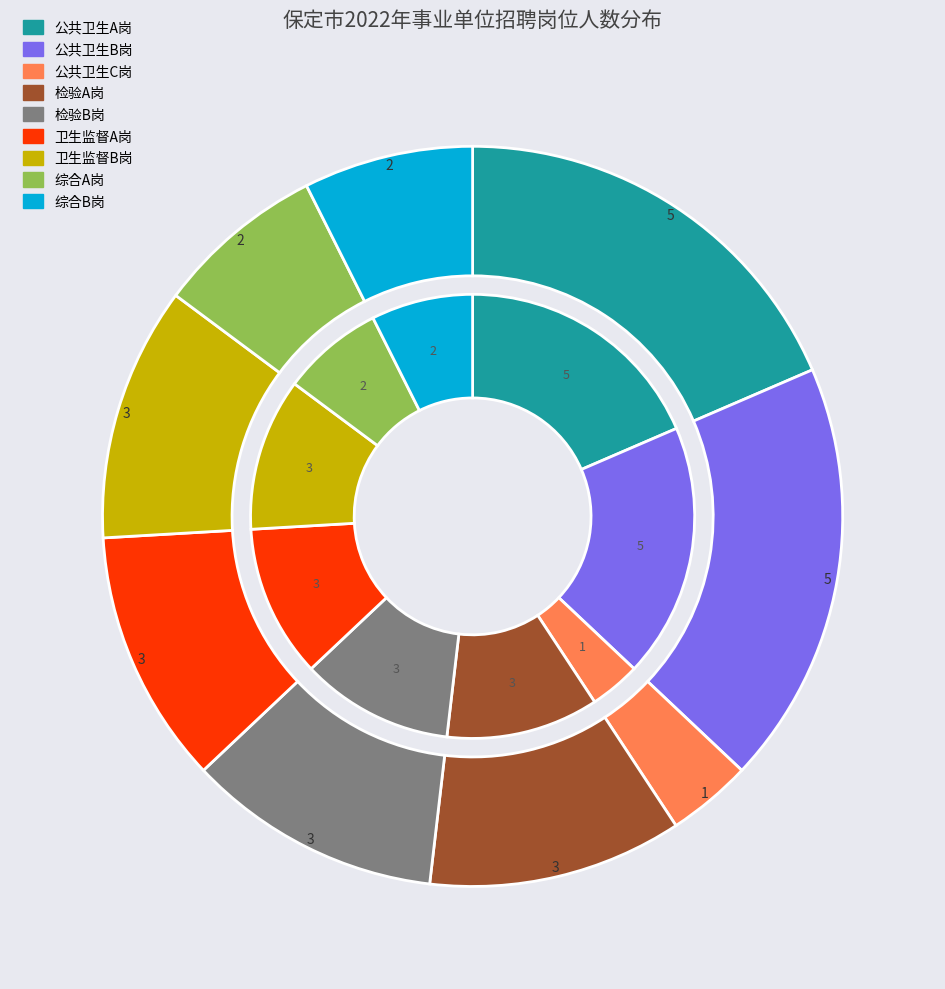

How many segments does this pie chart have?

9